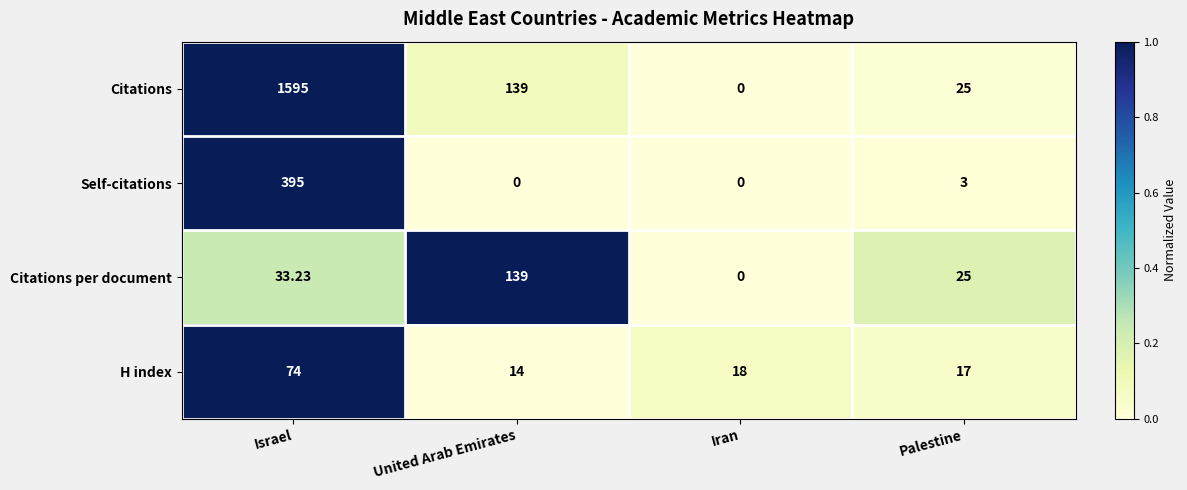

Rank the series at Israel from highest to lowest value.

Citations, Self-citations, H index, Citations per document